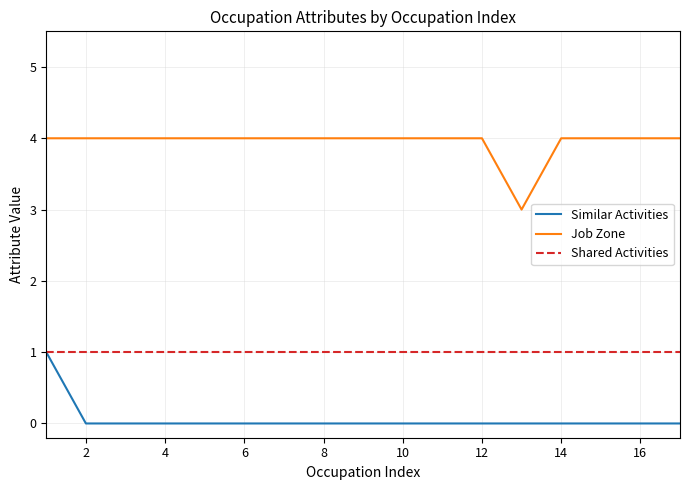

True or false: Similar Activities and Job Zone intersect in this chart.

False